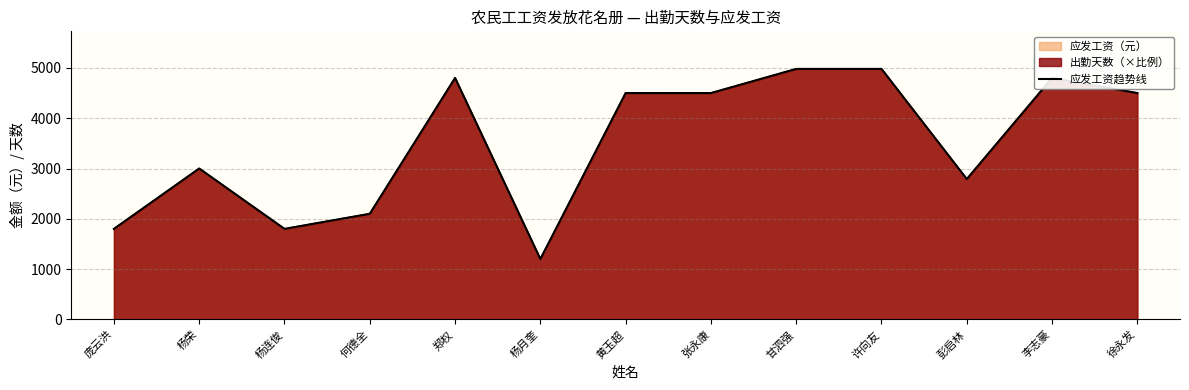

At which label does the data first exceed 4500?

郑权